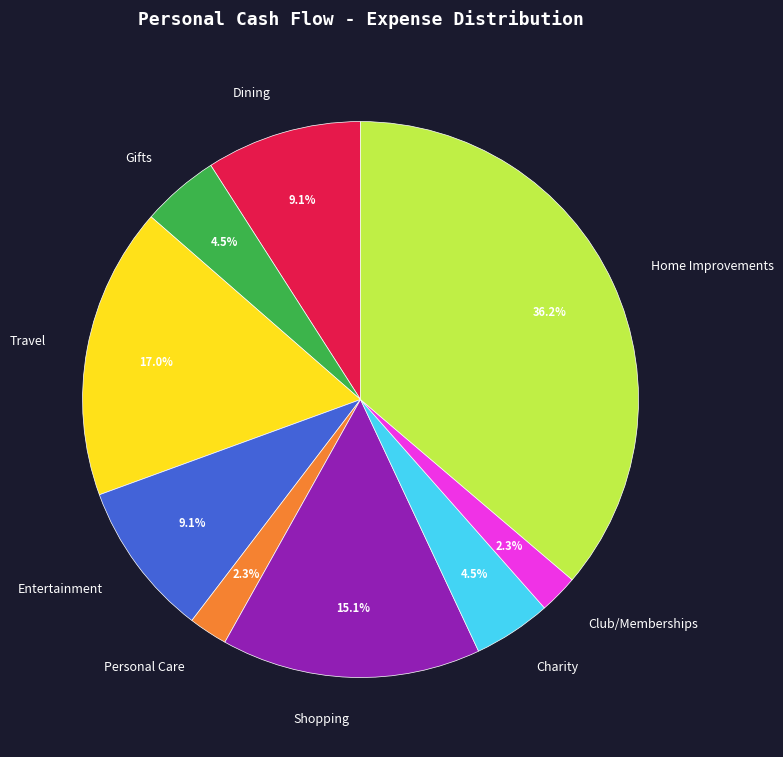

Does Home Improvements represent more than half of the total?

No